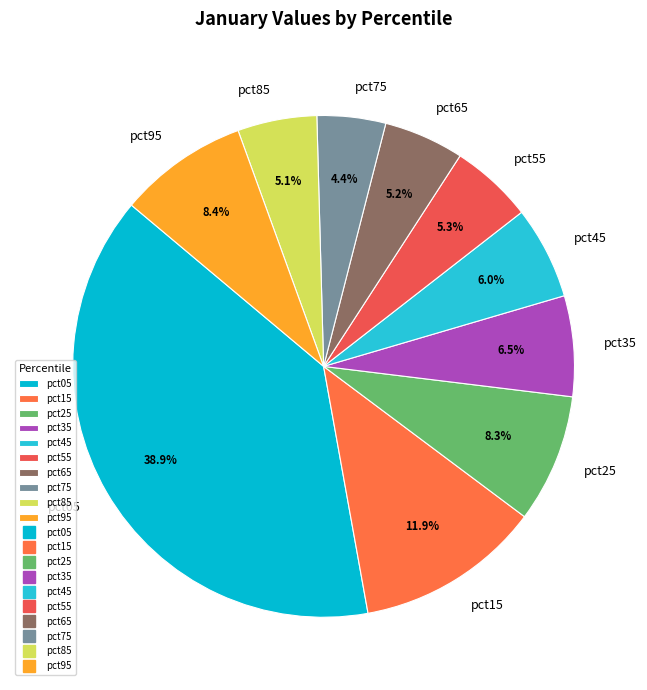

To the nearest percent, what portion does pct15 represent?

12%